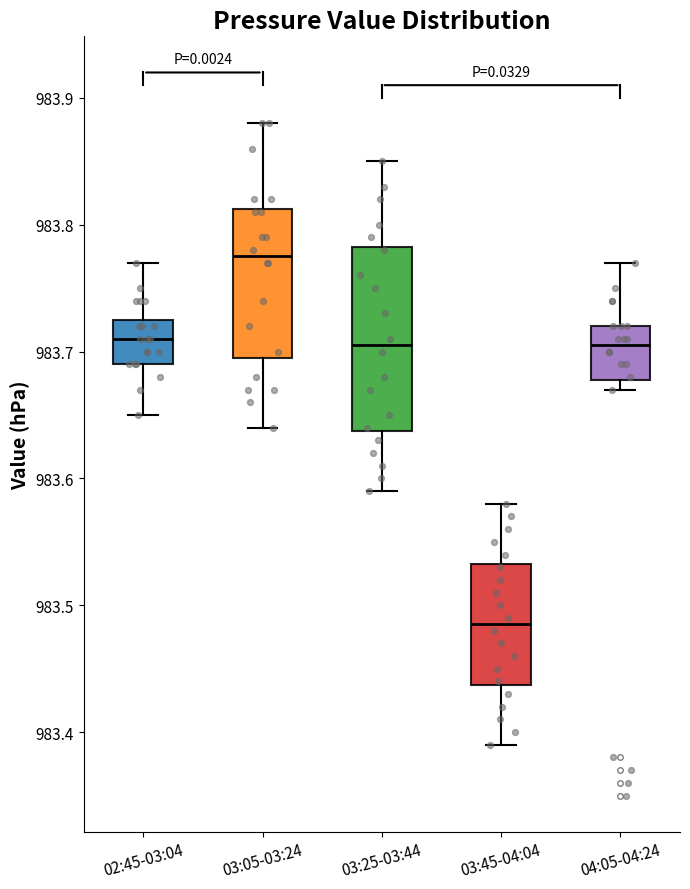

Reading left to right, transcribe this box plot: for each box, give where its median line is, the range the box spans, and where its two whiskers end, as read against the y-axis. The values are not printed on the chart, so give them approximately, as read against the axis.

02:45-03:04: median 983.71, box 983.69 to 983.73, whiskers 983.65 to 983.77
03:05-03:24: median 983.78, box 983.70 to 983.81, whiskers 983.64 to 983.88
03:25-03:44: median 983.71, box 983.64 to 983.78, whiskers 983.59 to 983.85
03:45-04:04: median 983.49, box 983.44 to 983.53, whiskers 983.39 to 983.58
04:05-04:24: median 983.71, box 983.68 to 983.72, whiskers 983.67 to 983.77